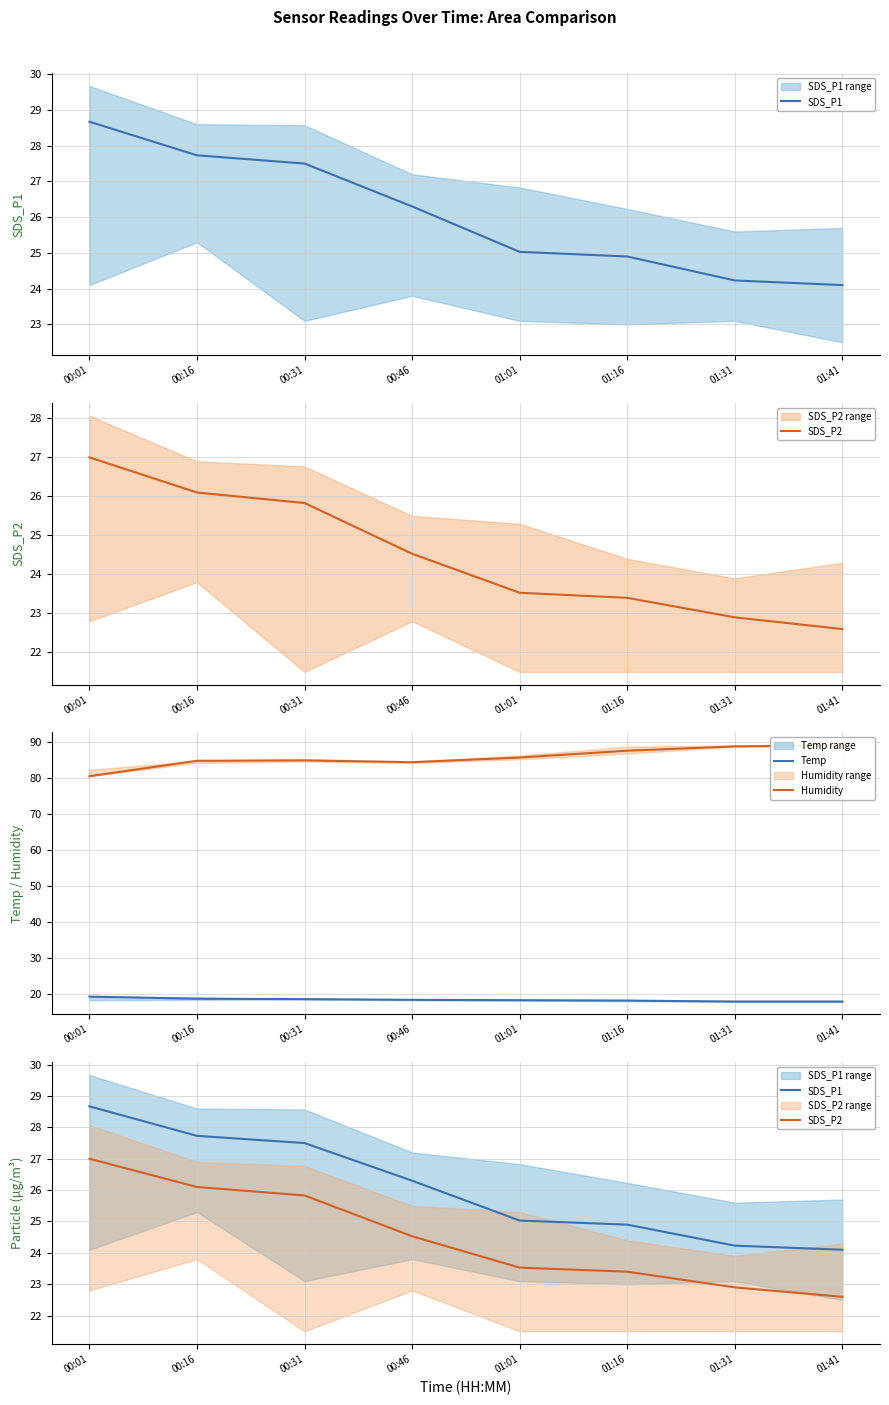

What is the average value of the SDS_P1 series?

26.1